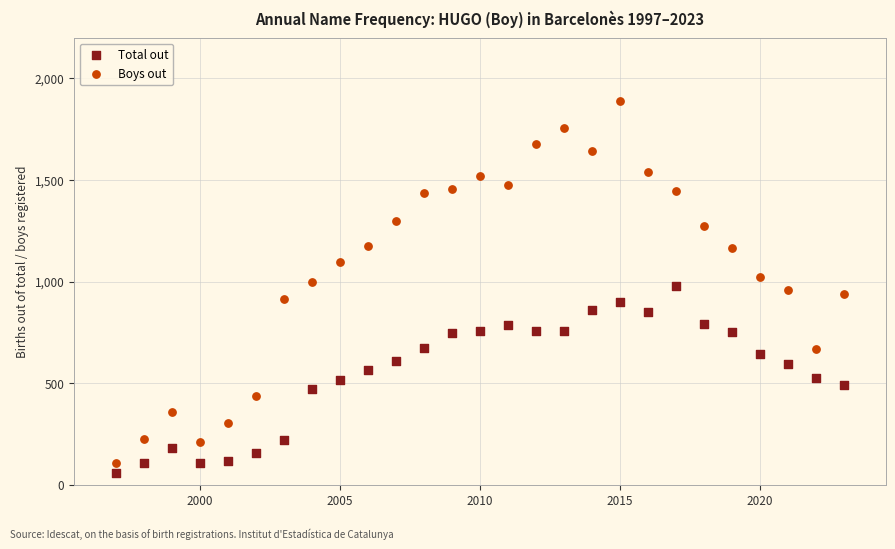

Which series has the largest Y range (max minus min)?

Boys out